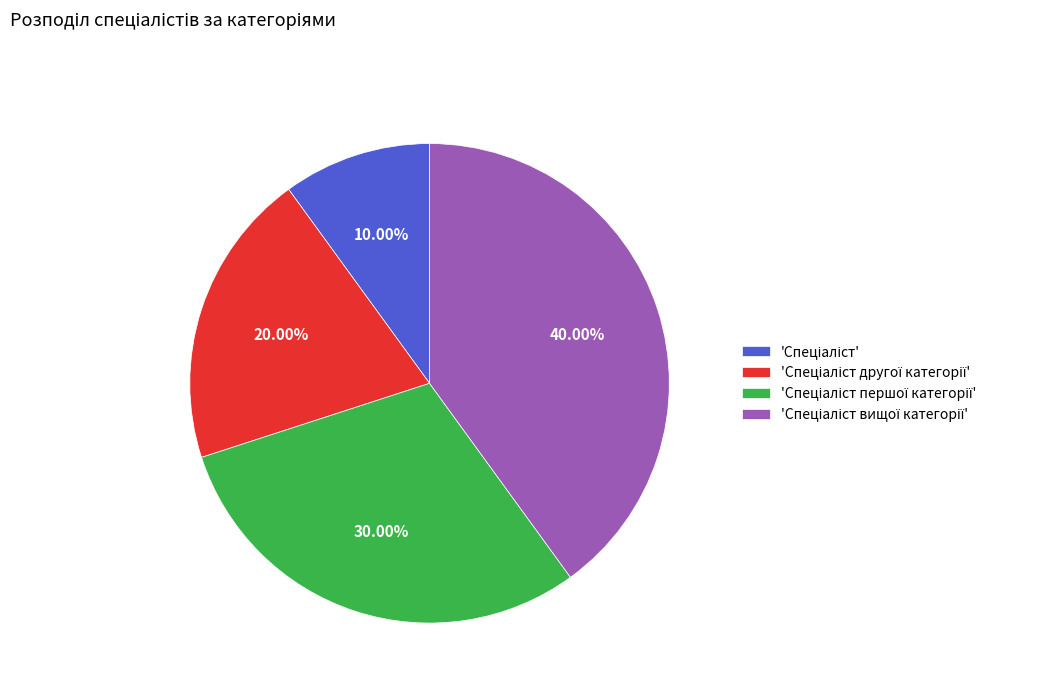

Is there a majority slice in this chart?

No